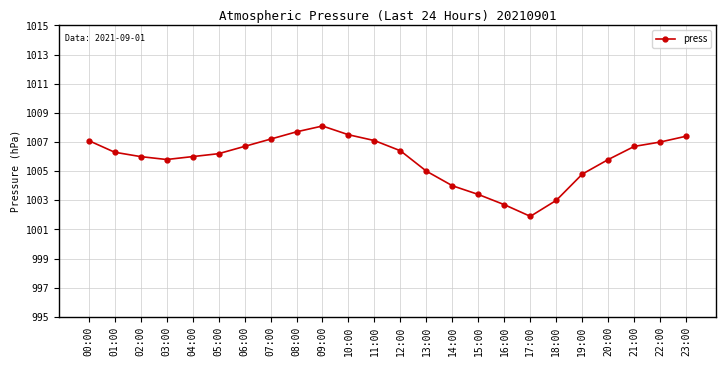

Approximately how many times larger is the value at 02:00 compared to 13:00?

1.0